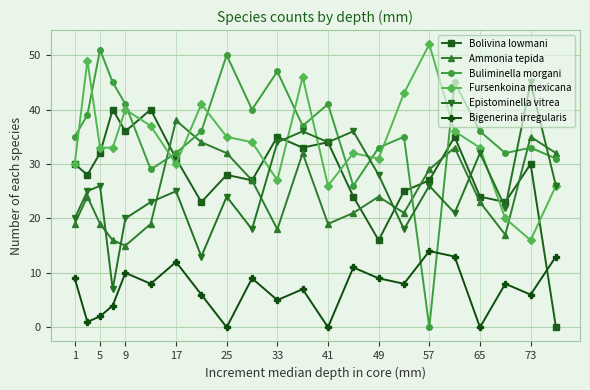

What is the sum of all Epistominella vitrea values?

559